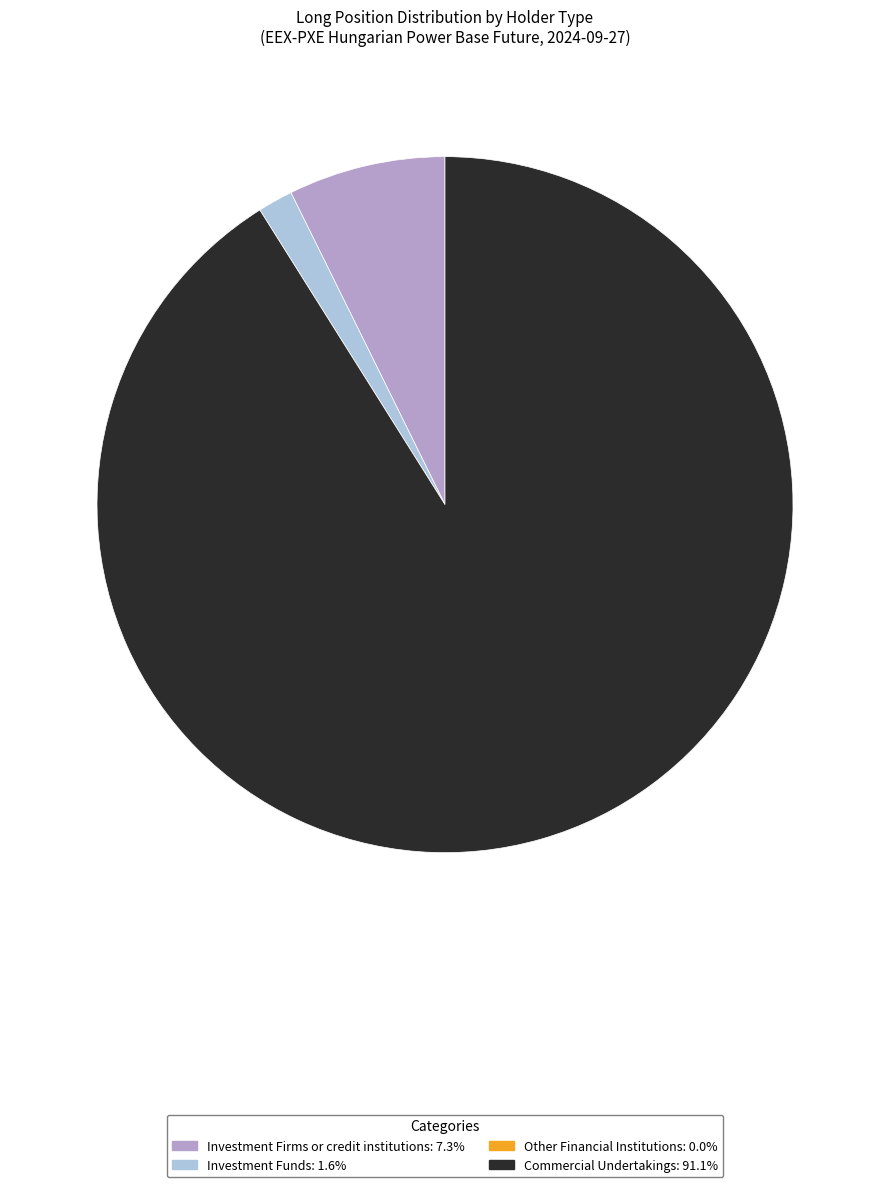

Does any single category account for the majority?

Yes